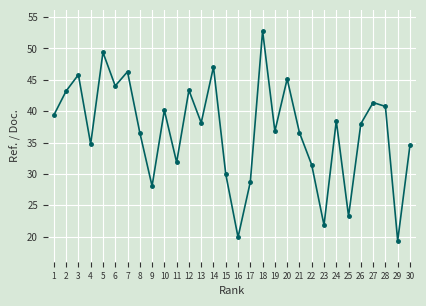

How many interior local peaks (higher than both neighbors) does the data have?

10